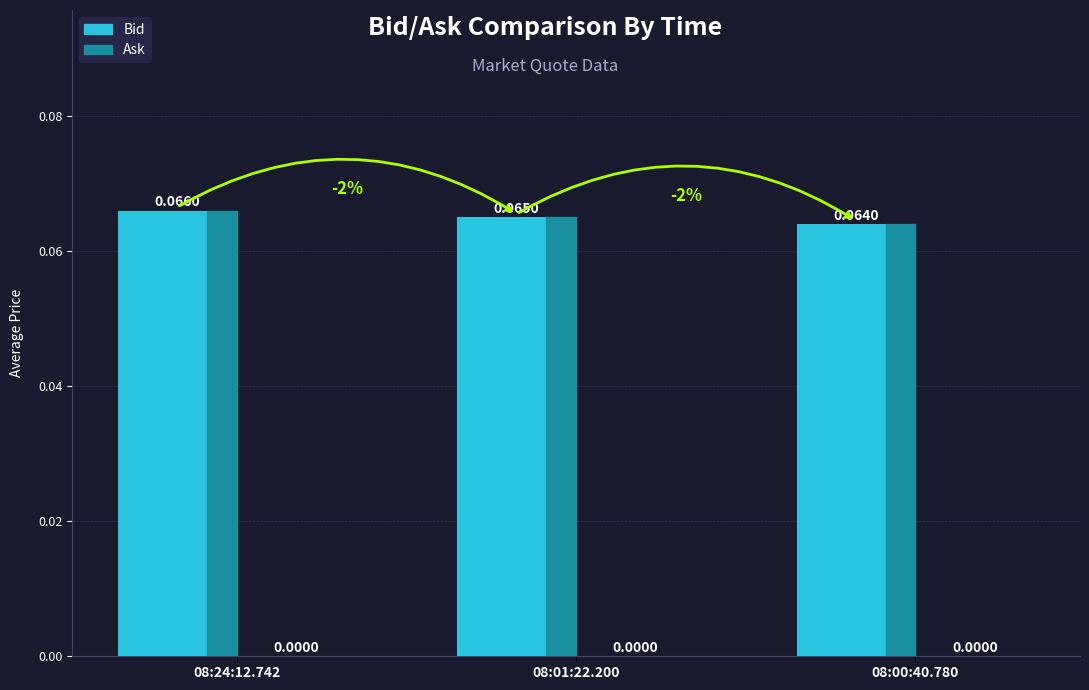

Between 08:24:12.742 and 08:01:22.200, which is larger?

08:24:12.742